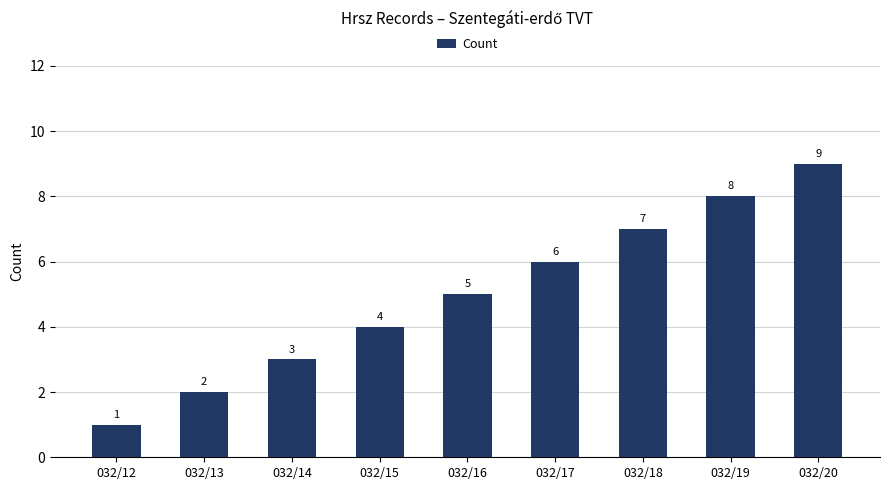

At which label is the value closest to 5?

032/16